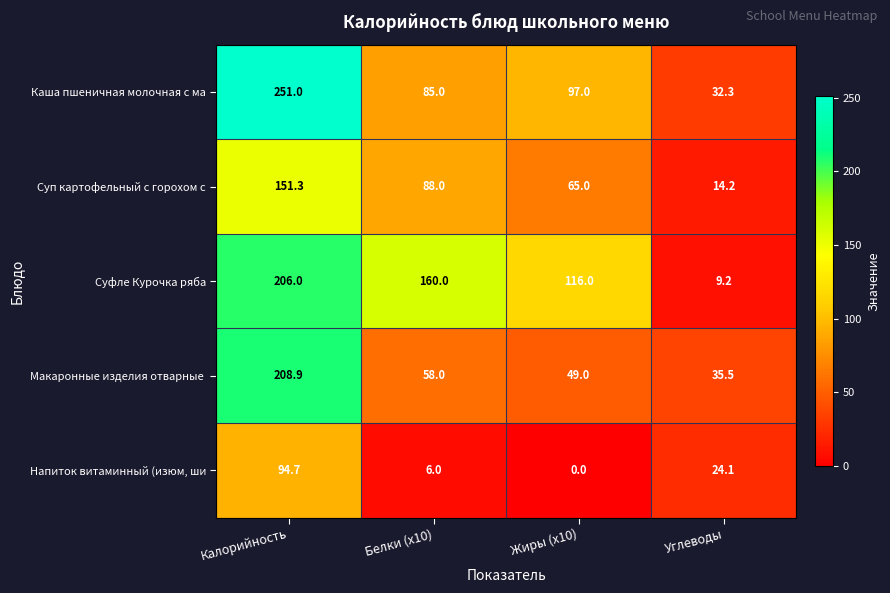

What is the sum of the Напиток витаминный (изюм, ши values at Белки (x10) and Углеводы?

30.1